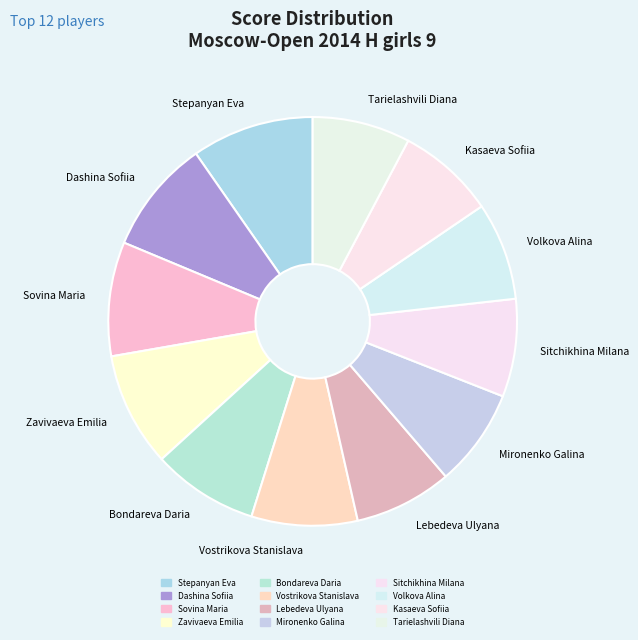

How many slices are in this pie chart?

12